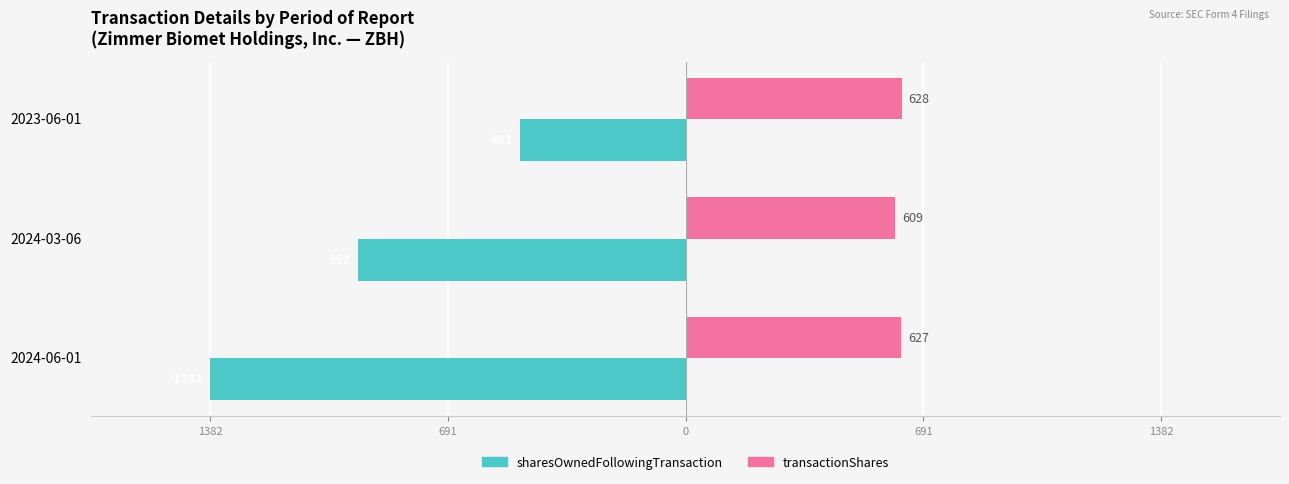

Which series has the largest total across all categories?

transactionShares